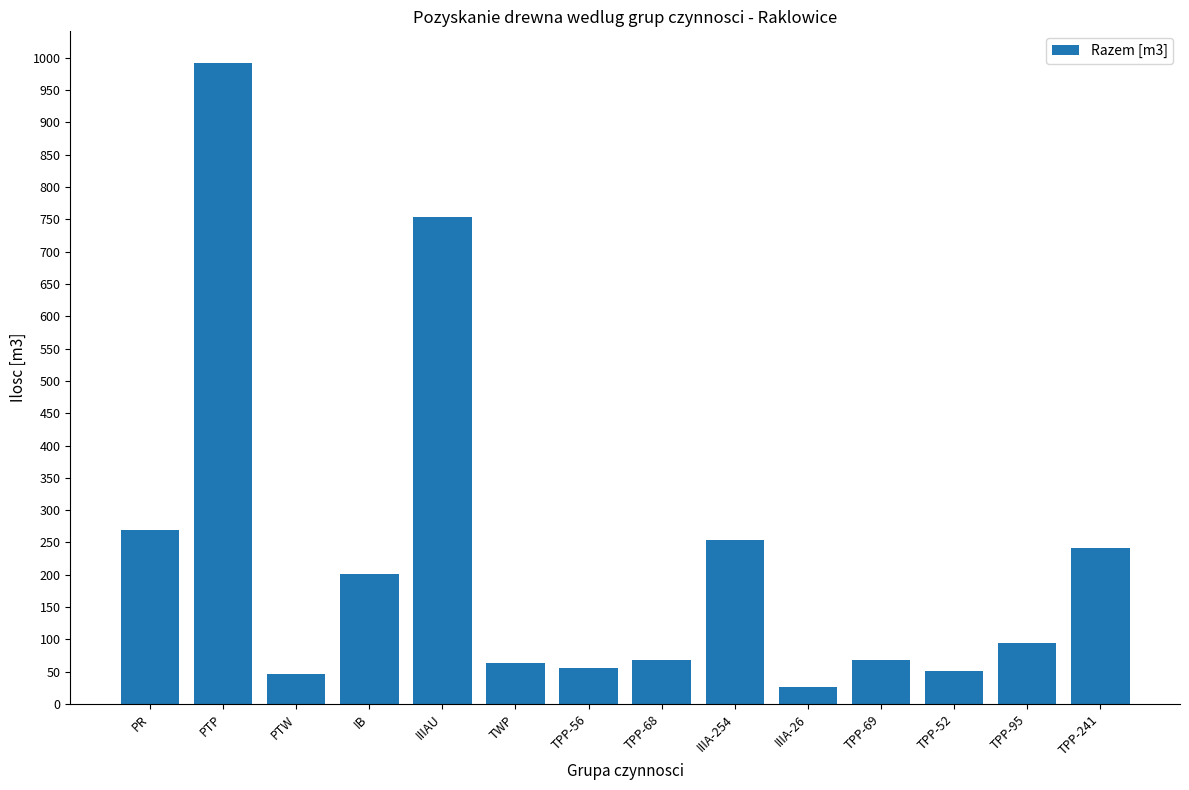

How many values are below 95?

7